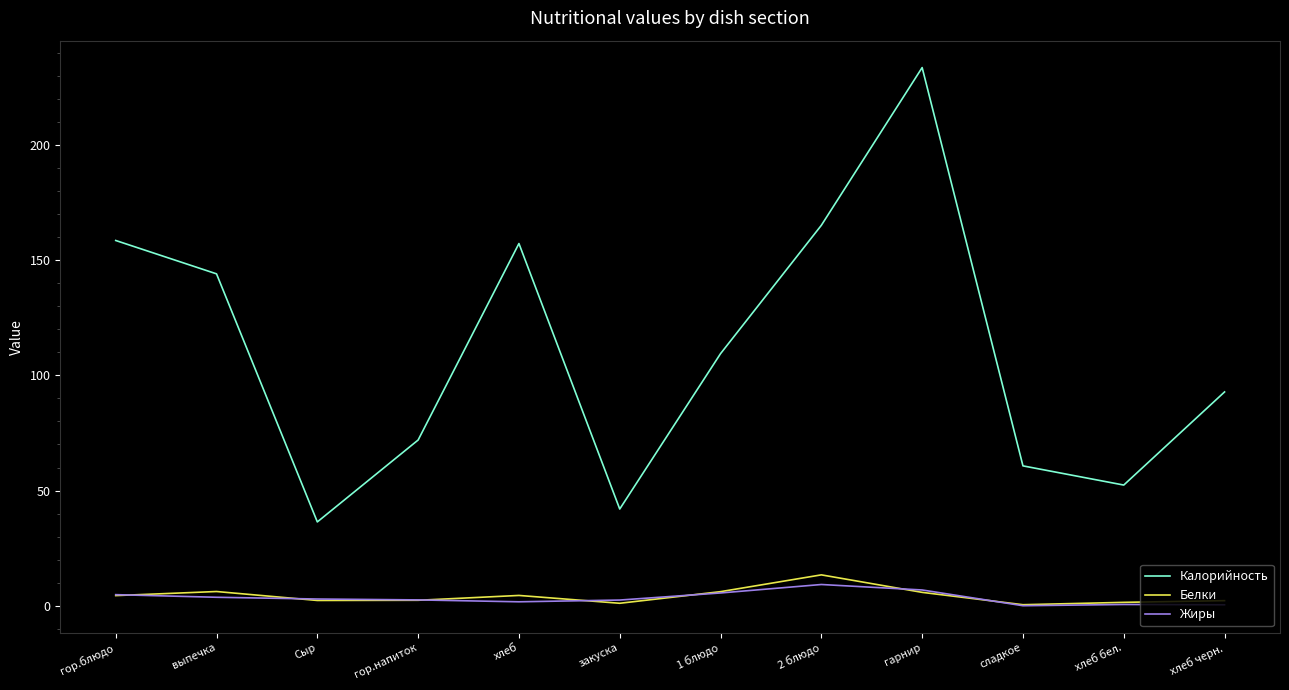

True or false: Калорийность has a value of 157.2 at хлеб.

True